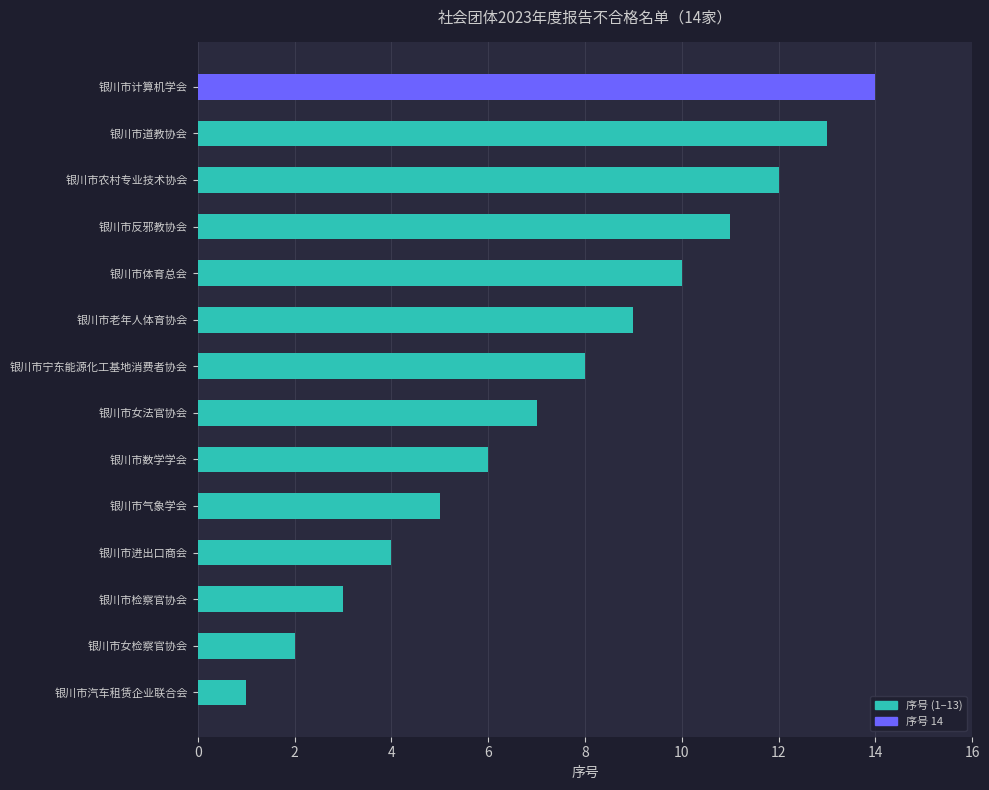

Is it true that the value at 银川市进出口商会 is 2?

False